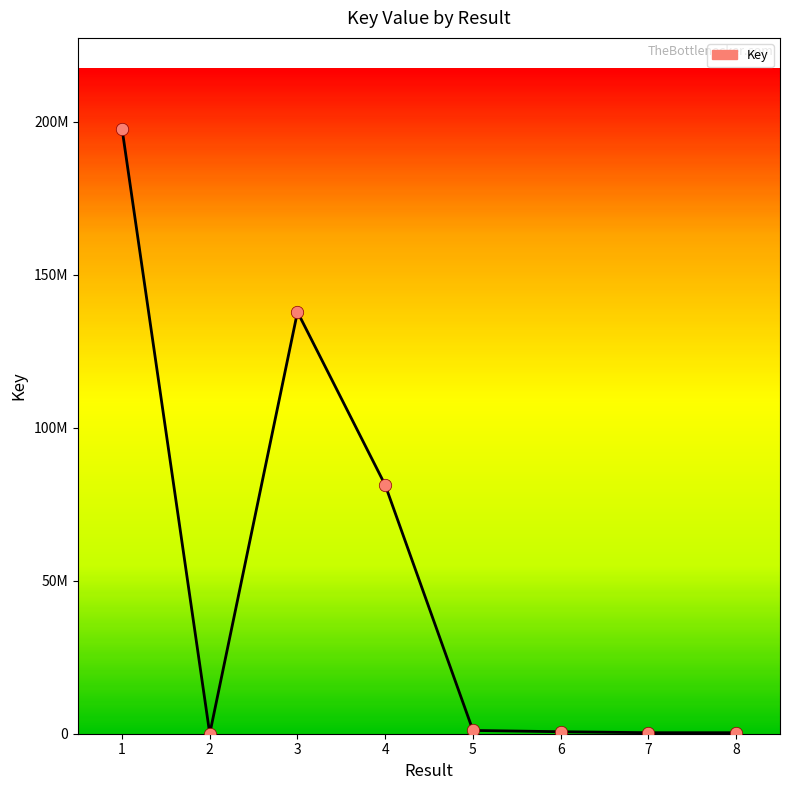

Does the chart have visible grid lines?

No